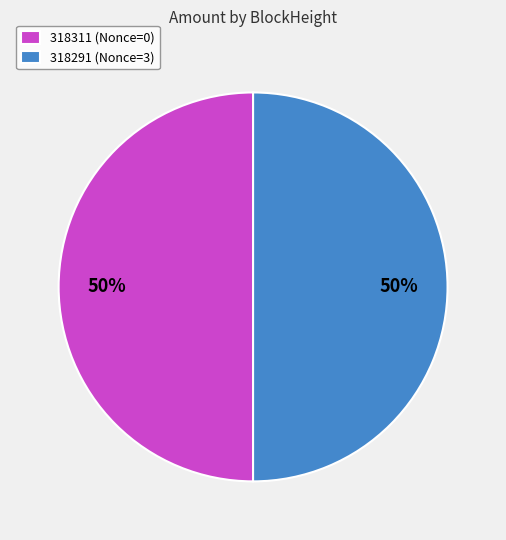

To the nearest percent, what is the average slice percentage?

50%